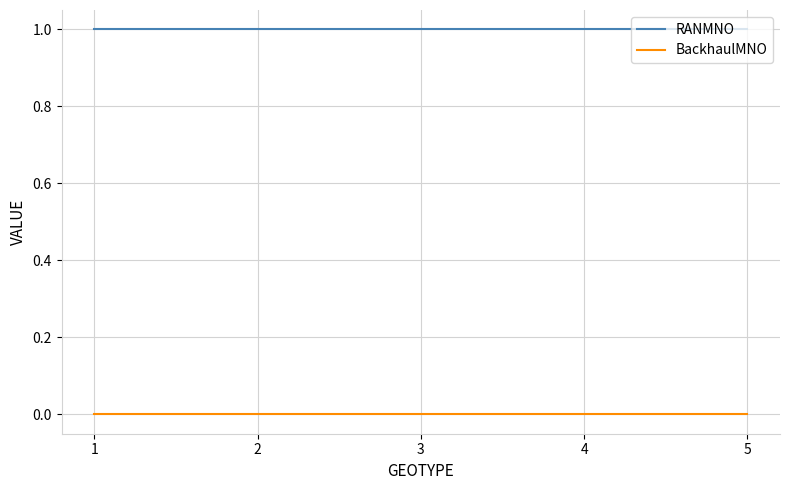

What is the greatest value displayed?

1